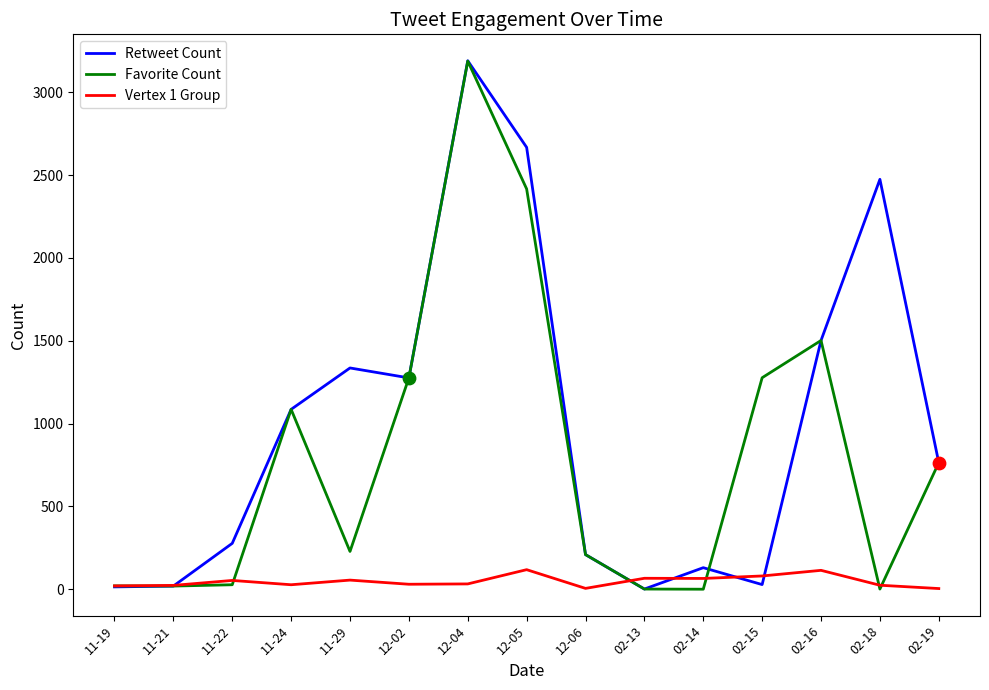

Between 12-04 and 02-18, which series saw the biggest shift?

Favorite Count